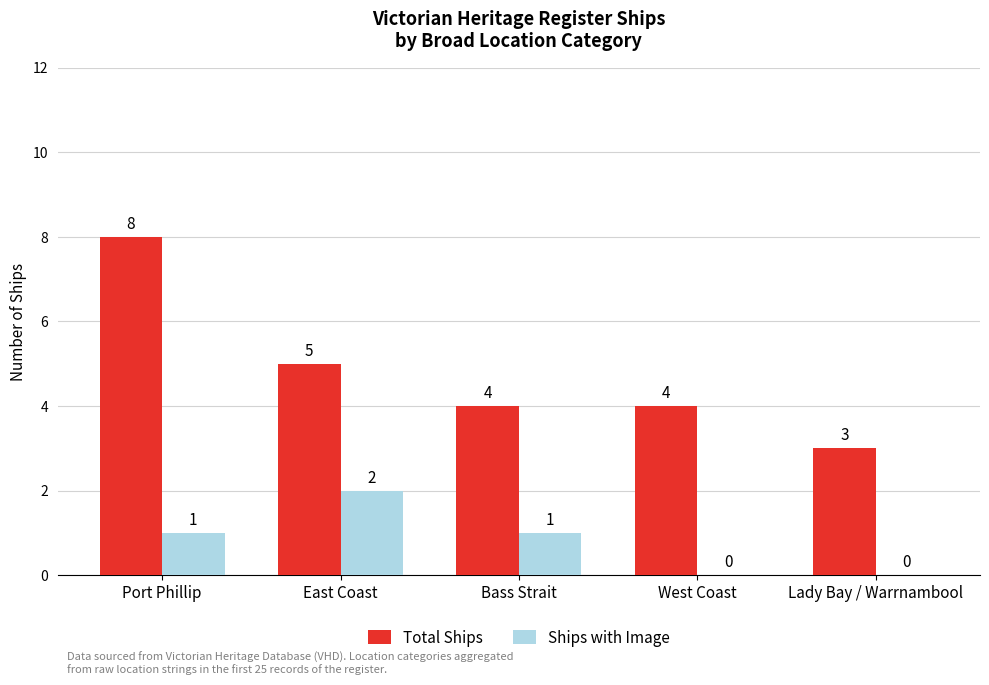

What is the sum of all Total Ships values?

24